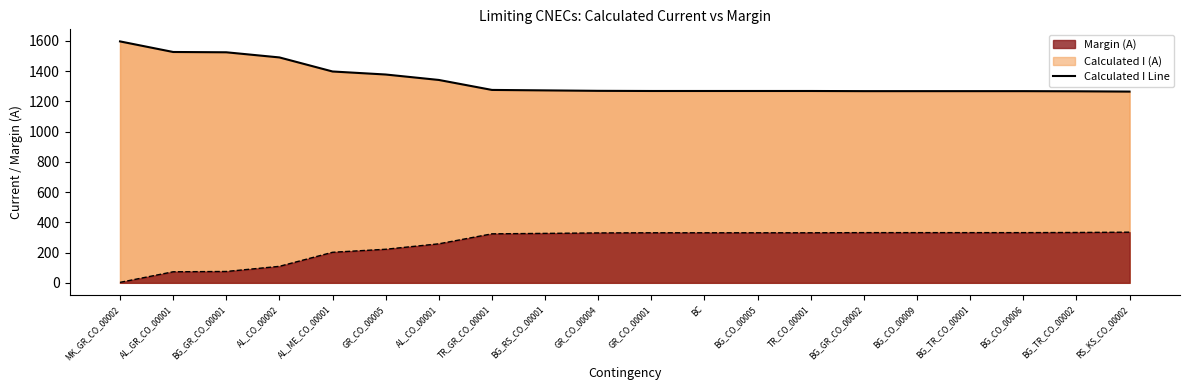

What is the difference between the second highest and second lowest values in the Margin (A) series?

260